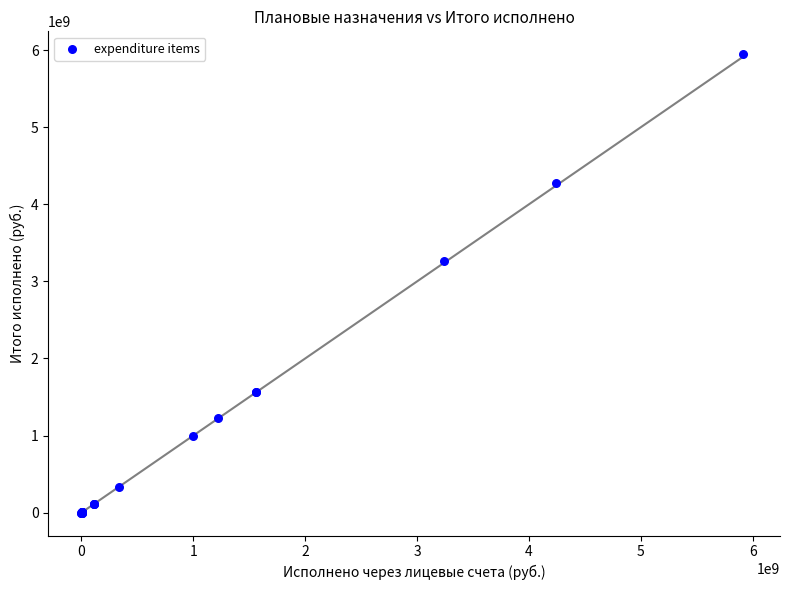

What Y value in the scatter plot is closest to 2972818910?

3264861991.6